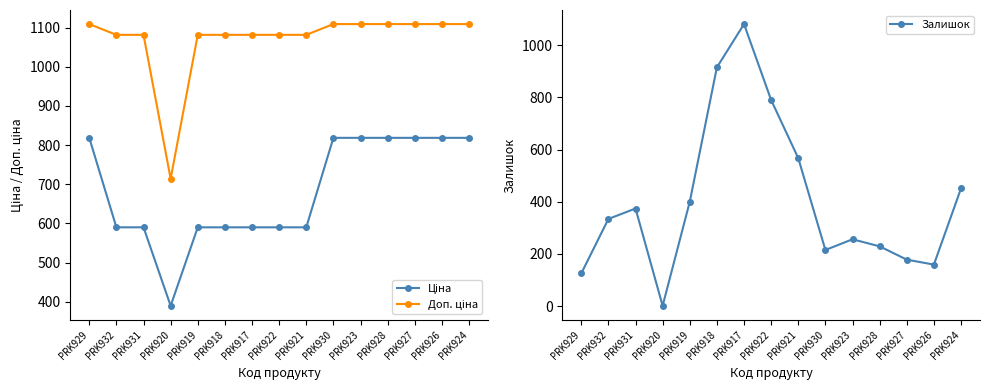

Rank the categories by Ціна value from highest to lowest.

PRK929, PRK930, PRK923, PRK928, PRK927, PRK926, PRK924, PRK932, PRK931, PRK919, PRK918, PRK917, PRK922, PRK921, PRK920